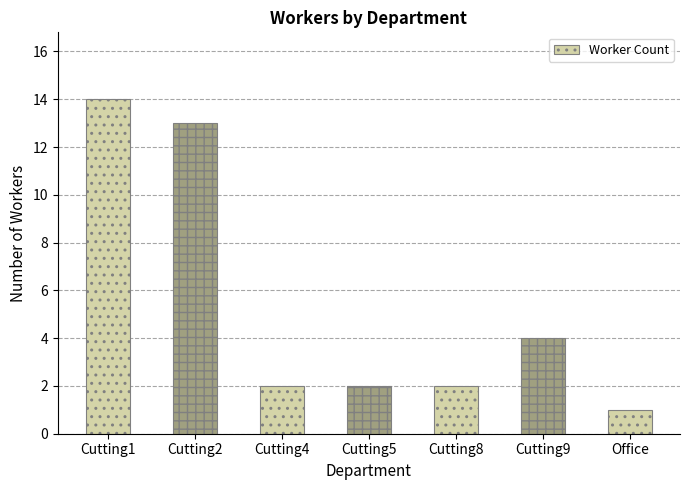

The value at Cutting5 is 2. True or false?

True